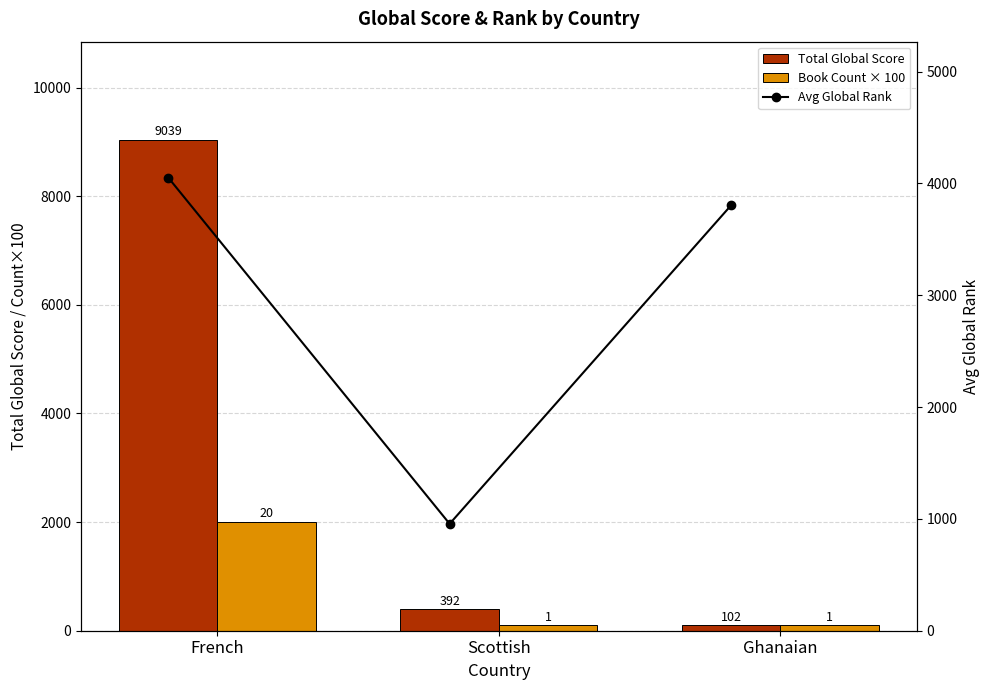

What is the difference between the maximum and second lowest values in the Total Global Score series?

8647.0